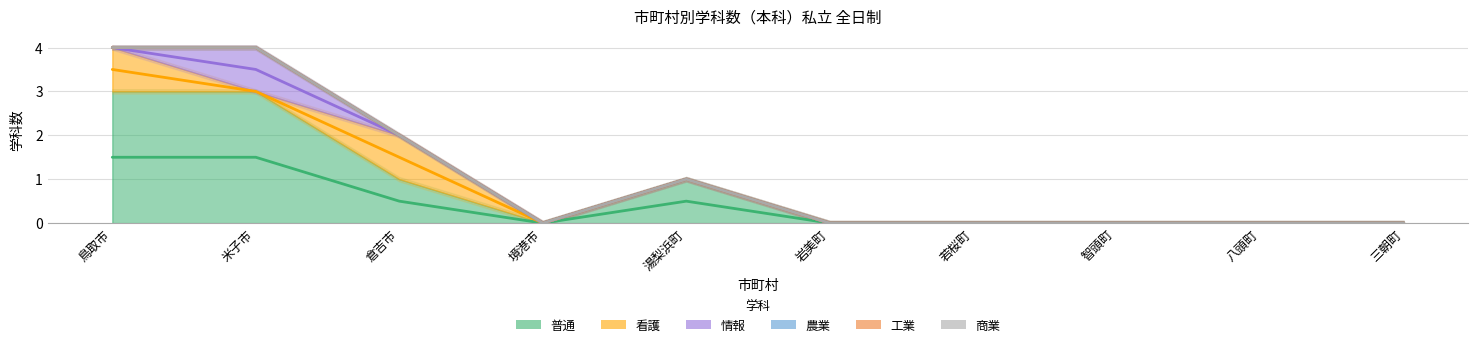

Which has a higher value, 鳥取市 or 湯梨浜町?

鳥取市